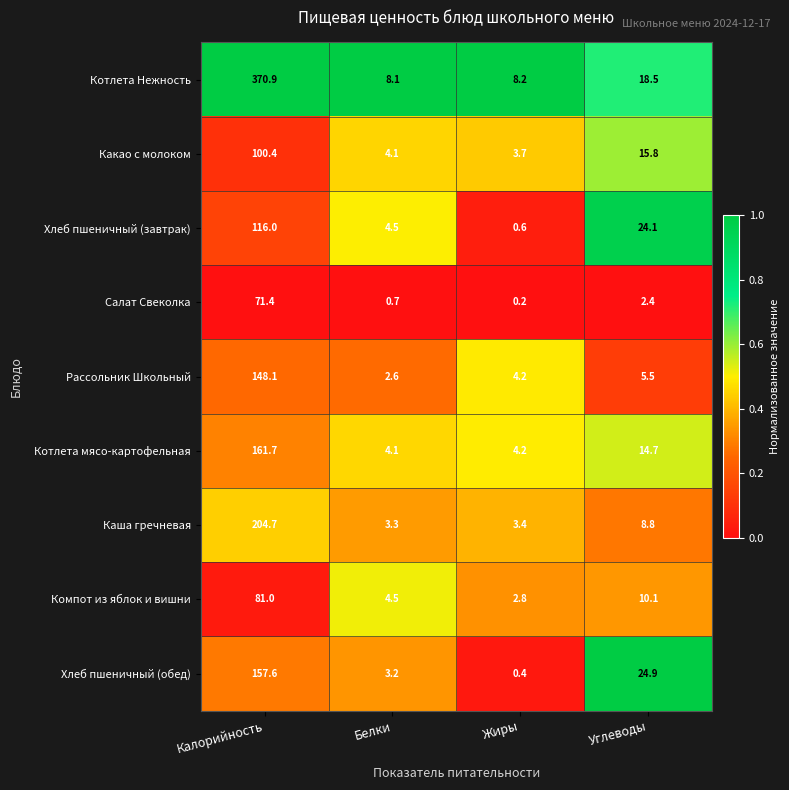

What is the difference between the second highest and minimum values in the Какао с молоком series?

12.1